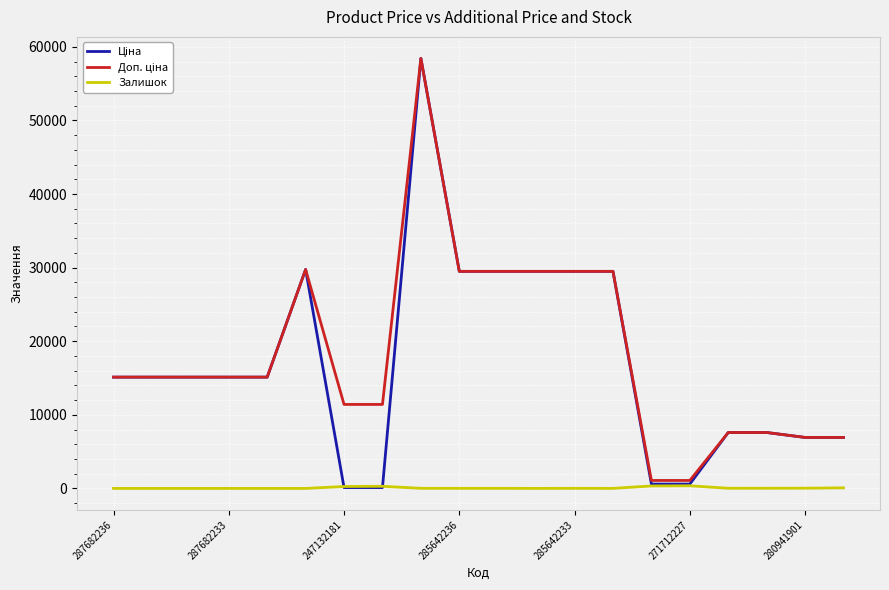

What is the maximum value shown in the chart?

58426.5